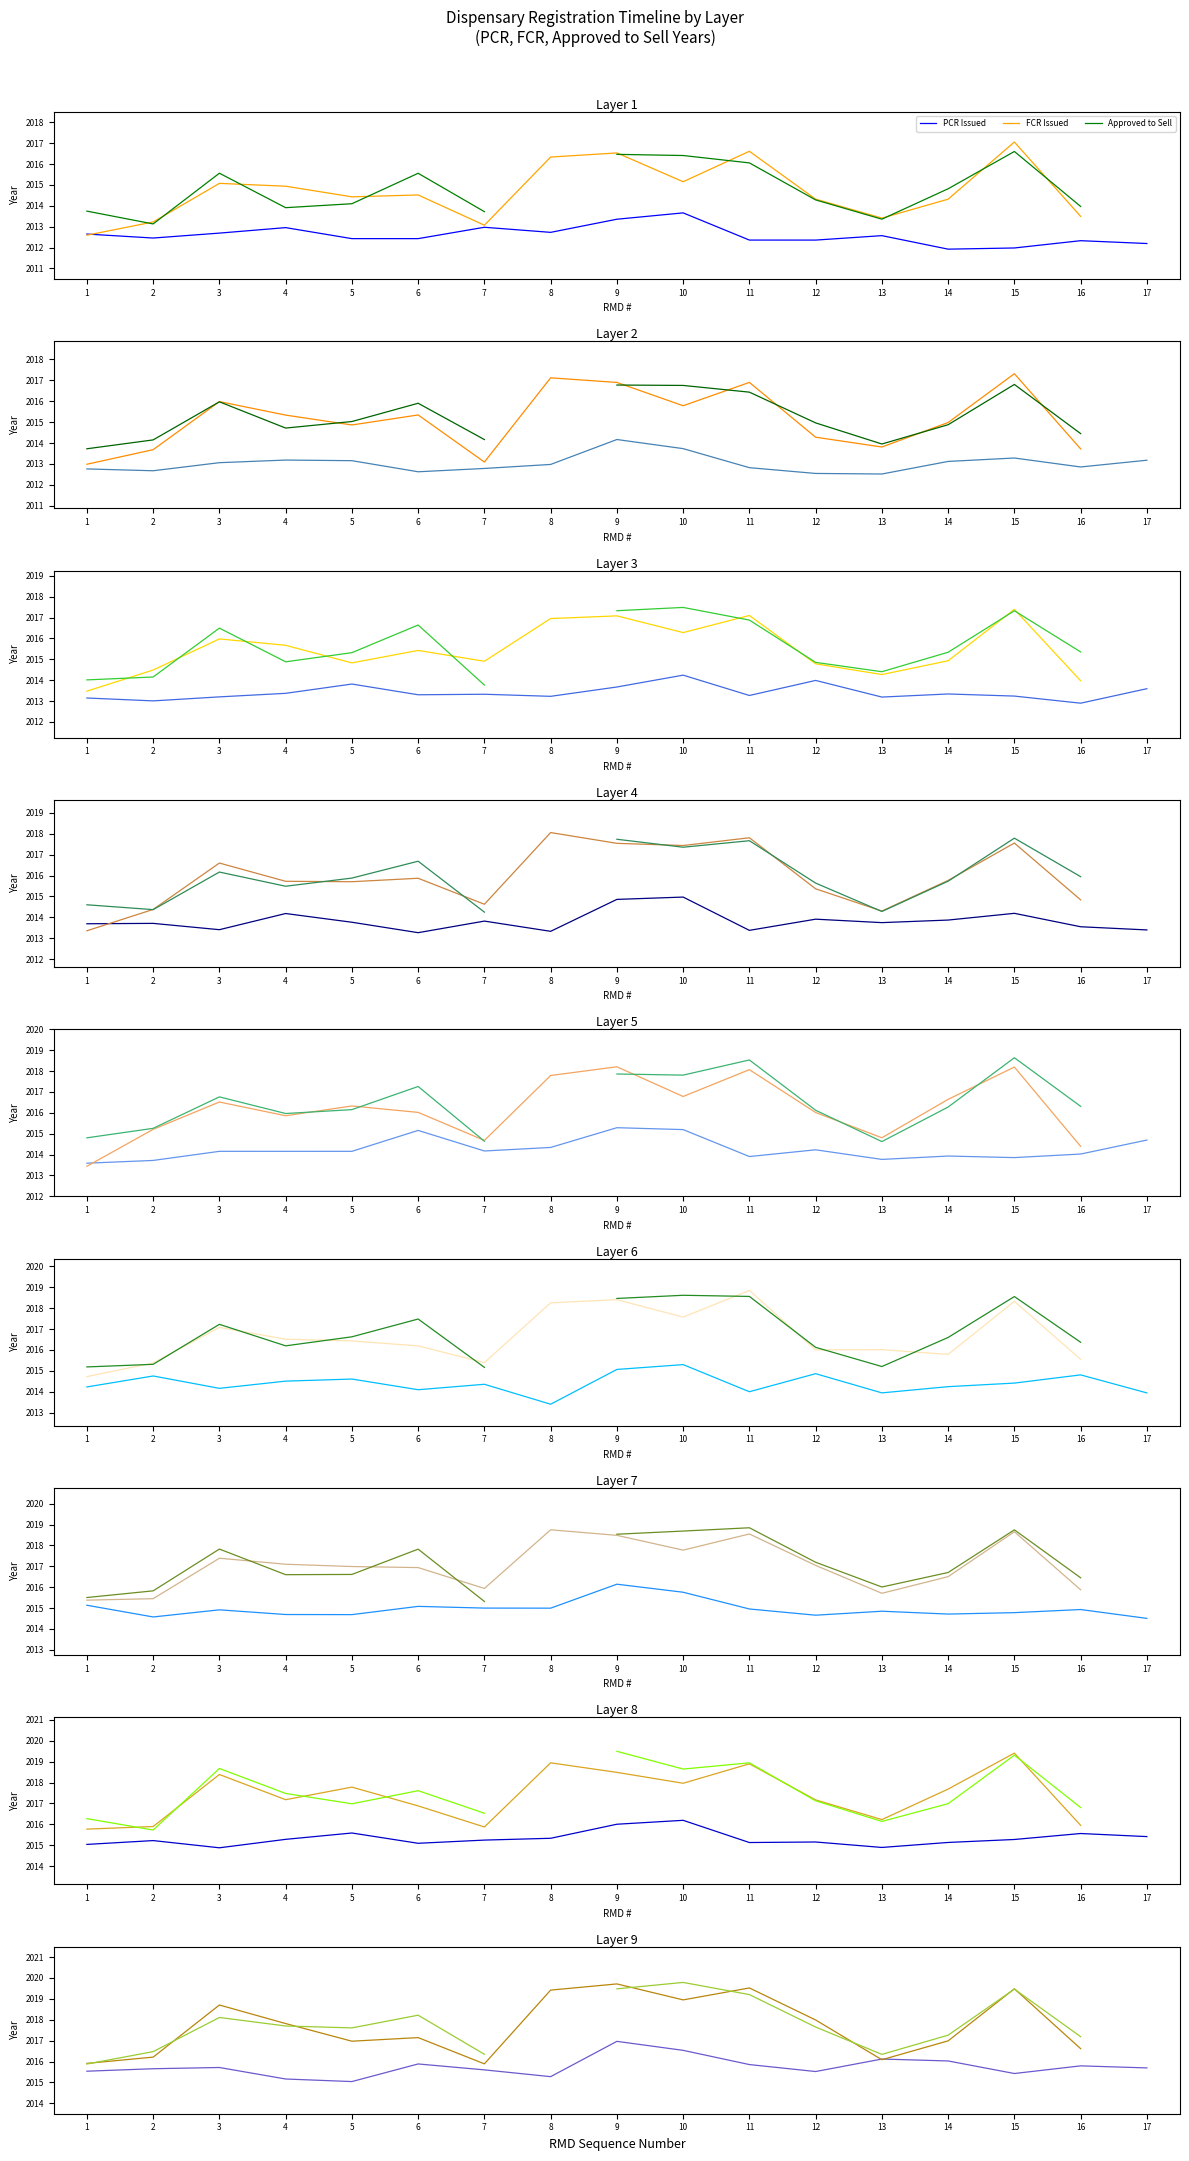

Is the value of FCR Issued at 12 greater than the value of Approved to Sell at 2?

Yes